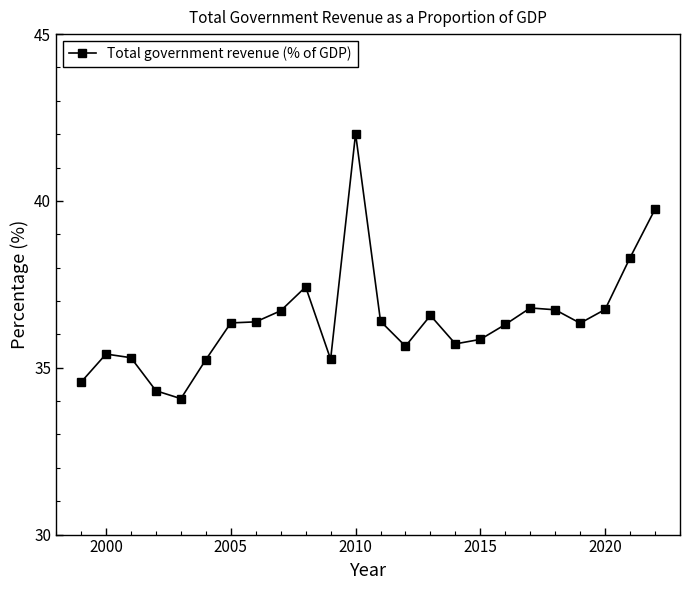

True or false: there are more than 1 points higher than both neighbors.

True